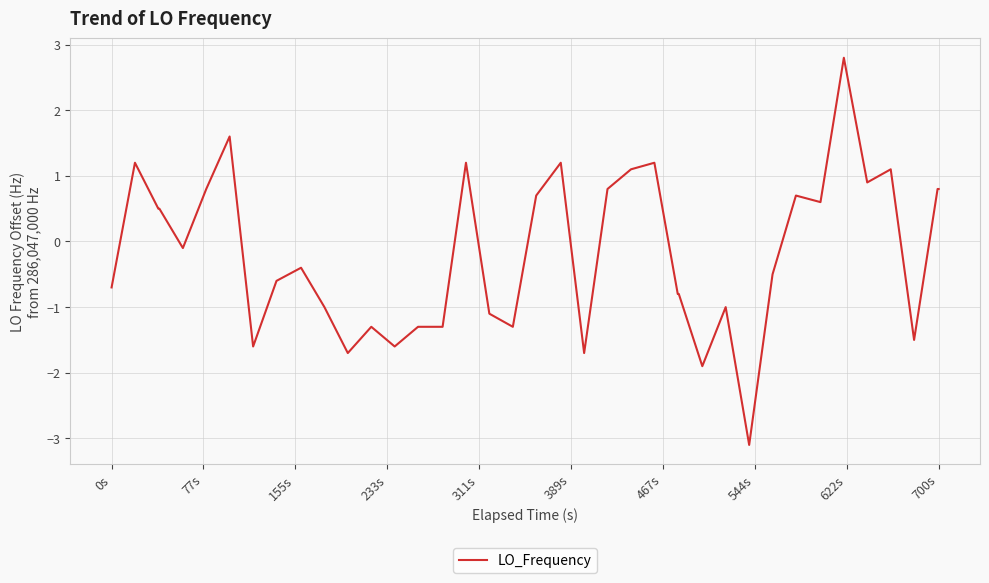

What is the minimum value shown in the chart?

-3.1